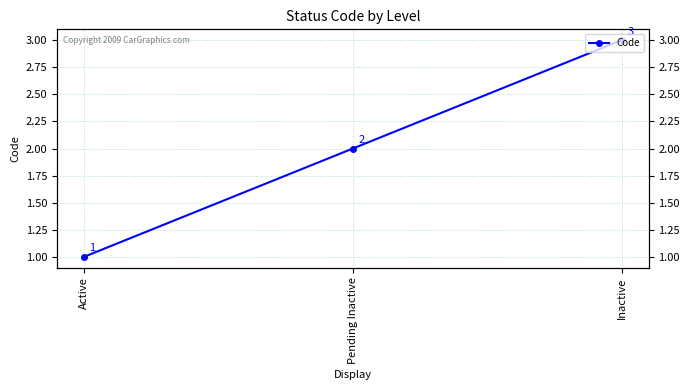

Which category has the highest value across all series?

Inactive